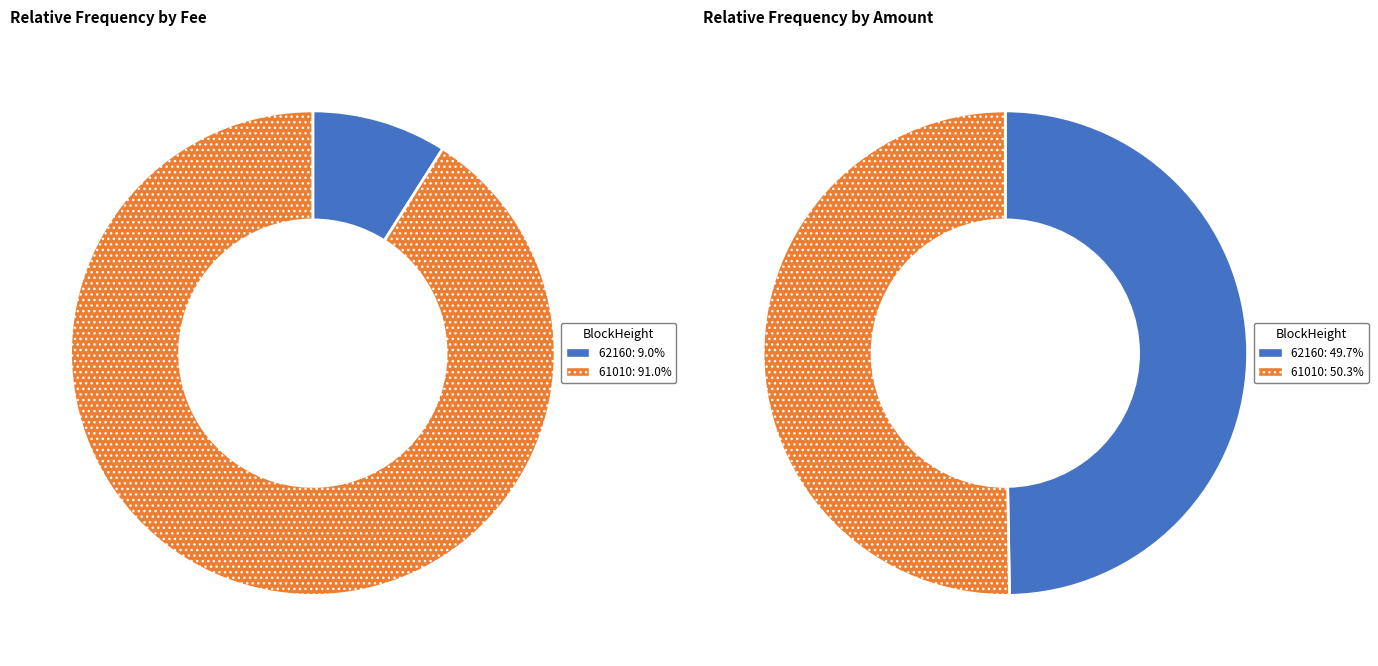

How many segments does this pie chart have?

2